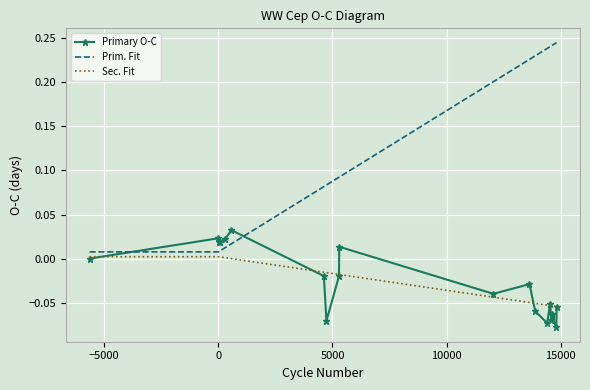

Rank the series by their maximum value, from lowest to highest.

Sec. Fit, Primary O-C, Prim. Fit